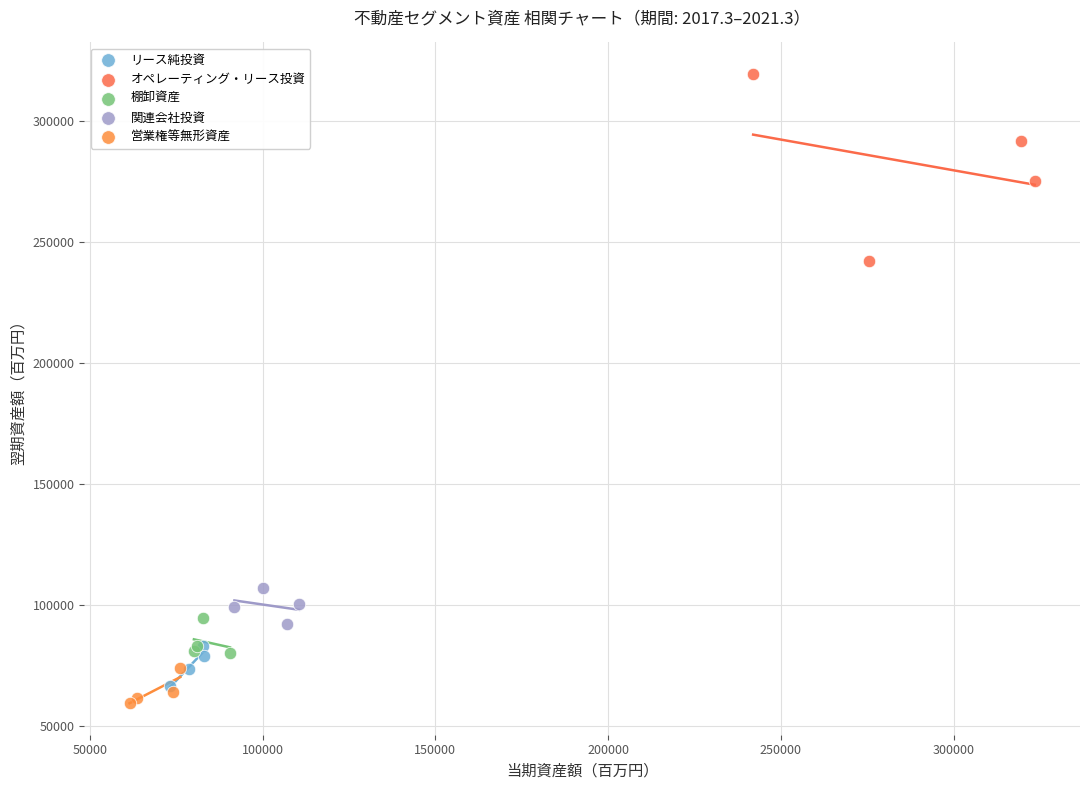

Which series contains the lowest Y value?

営業権等無形資産